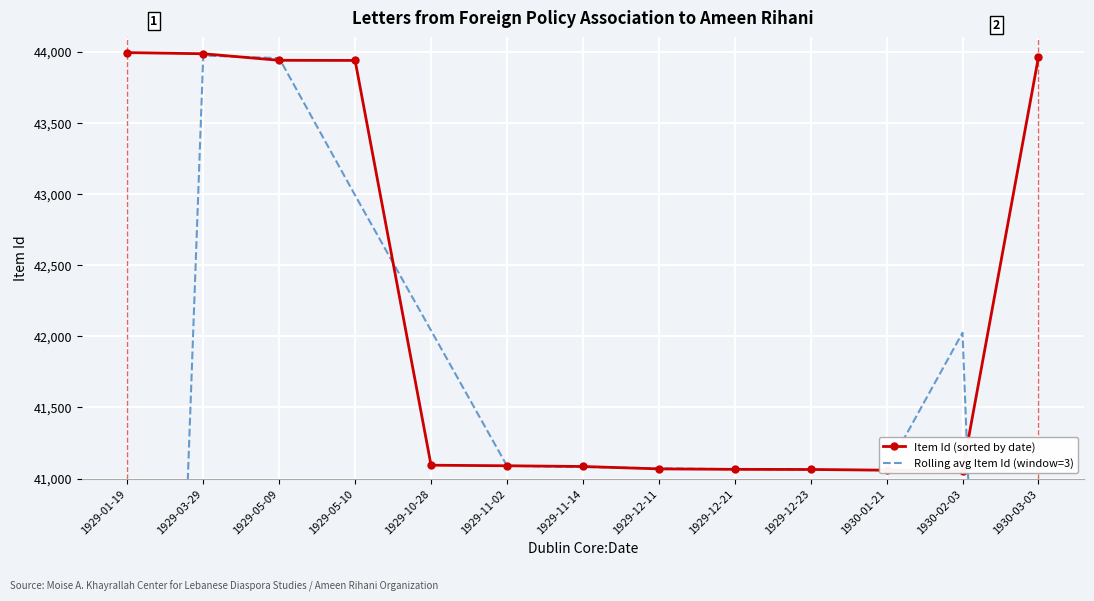

How many values in the Rolling avg Item Id (window=3) series are below 41081?

6